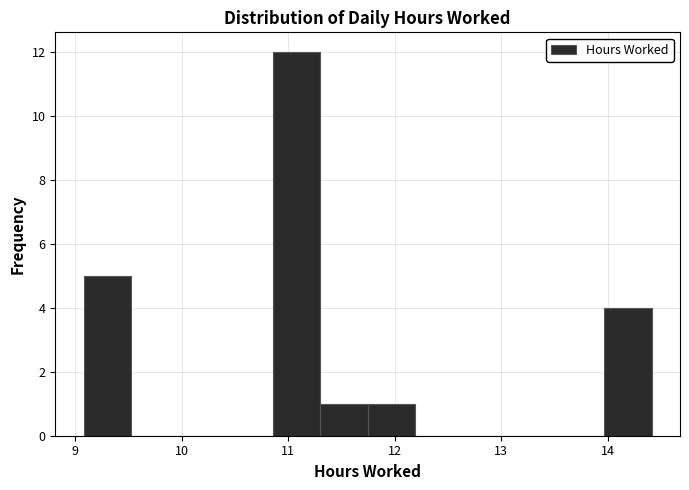

Reading left to right, transcribe this chart: for each bar, give the range it covers on the x-axis and its height. Neither the bar edges nor the heights are printed on the chart, so give them approximately, as read against the axes.

9.1 to 9.5: 5
9.5 to 10.0: 0
10.0 to 10.4: 0
10.4 to 10.9: 0
10.9 to 11.3: 12
11.3 to 11.7: 1
11.7 to 12.2: 1
12.2 to 12.6: 0
12.6 to 13.1: 0
13.1 to 13.5: 0
13.5 to 14.0: 0
14.0 to 14.4: 4